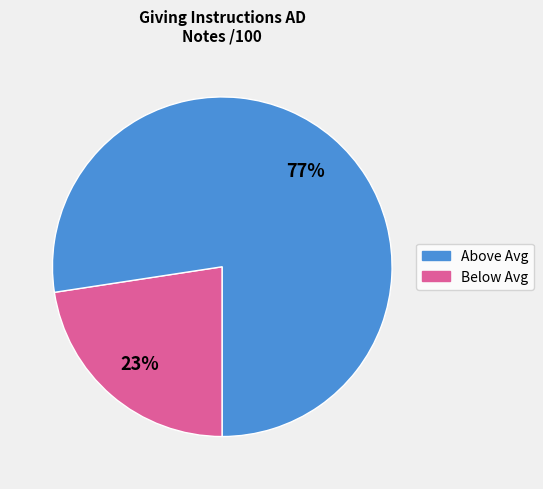

Is there any slice that represents more than half of the pie?

Yes